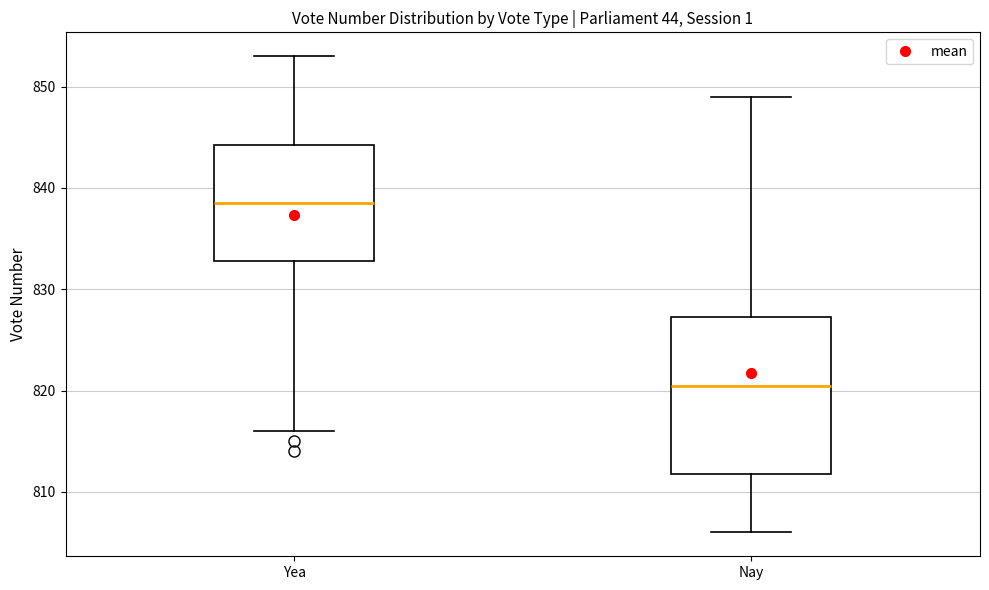

Reading left to right, transcribe this box plot: for each box, give where its median line is, the range the box spans, and where its two whiskers end, as read against the y-axis. The values are not printed on the chart, so give them approximately, as read against the axis.

Yea: median 839, box 833 to 844, whiskers 816 to 853
Nay: median 821, box 812 to 827, whiskers 806 to 849